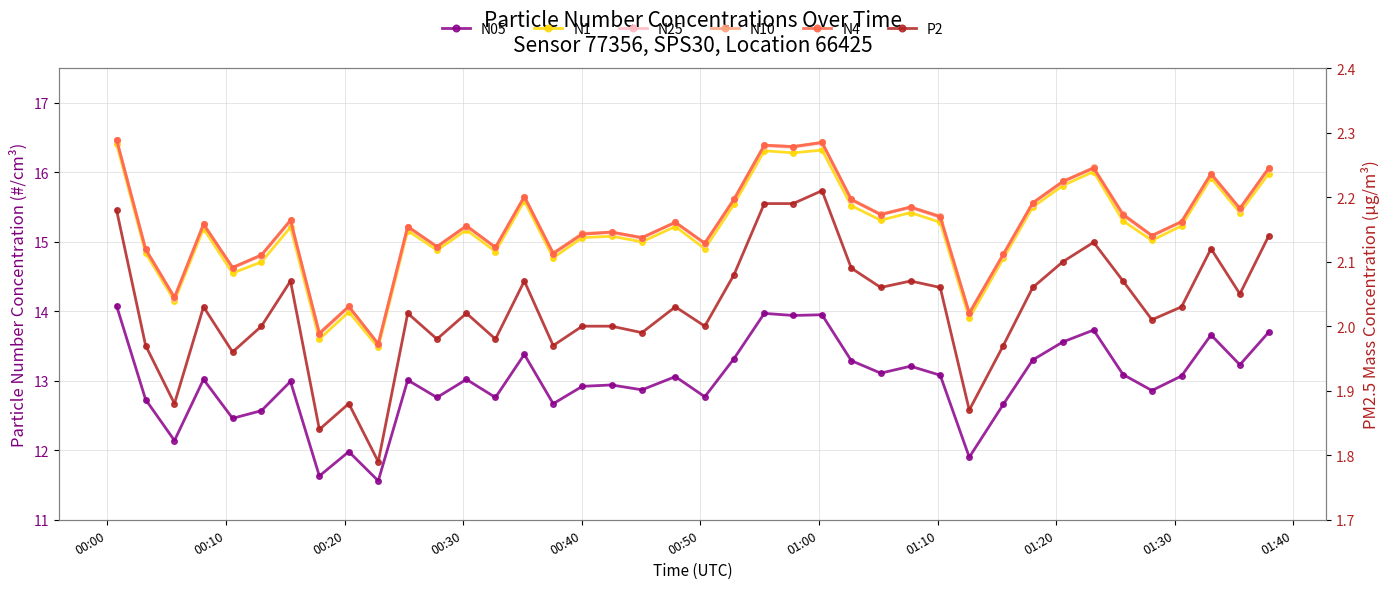

Rank the series by their maximum value, from lowest to highest.

P2, N05, N1, N25, N10, N4